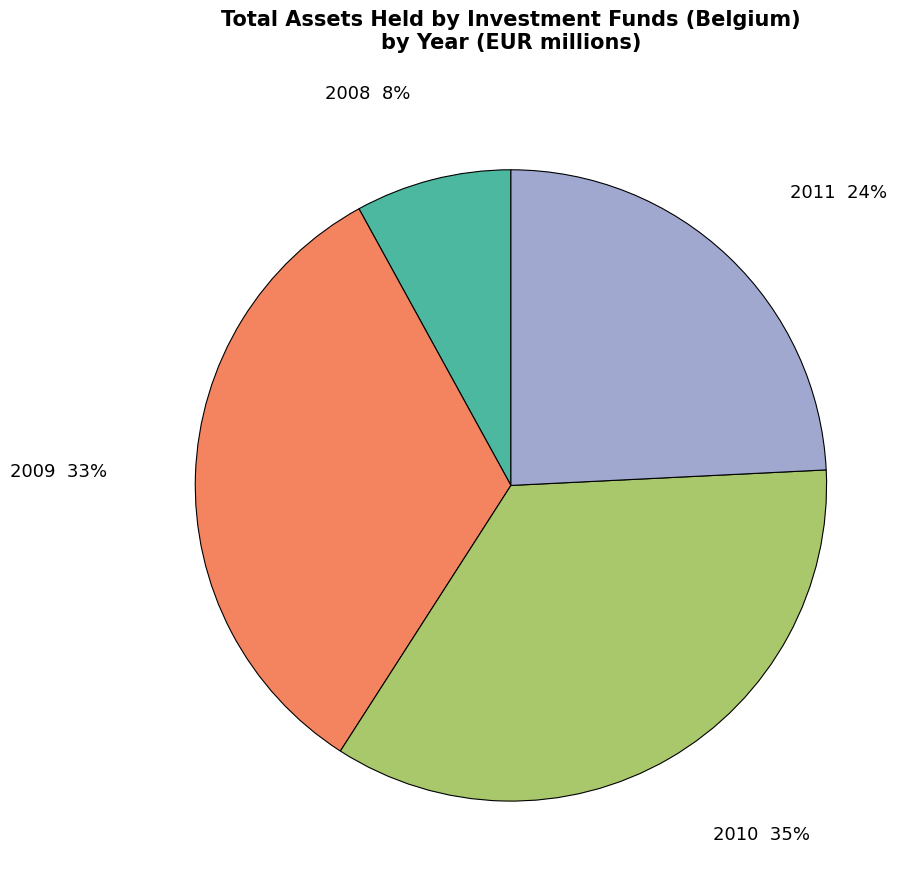

How many slices are in this pie chart?

4